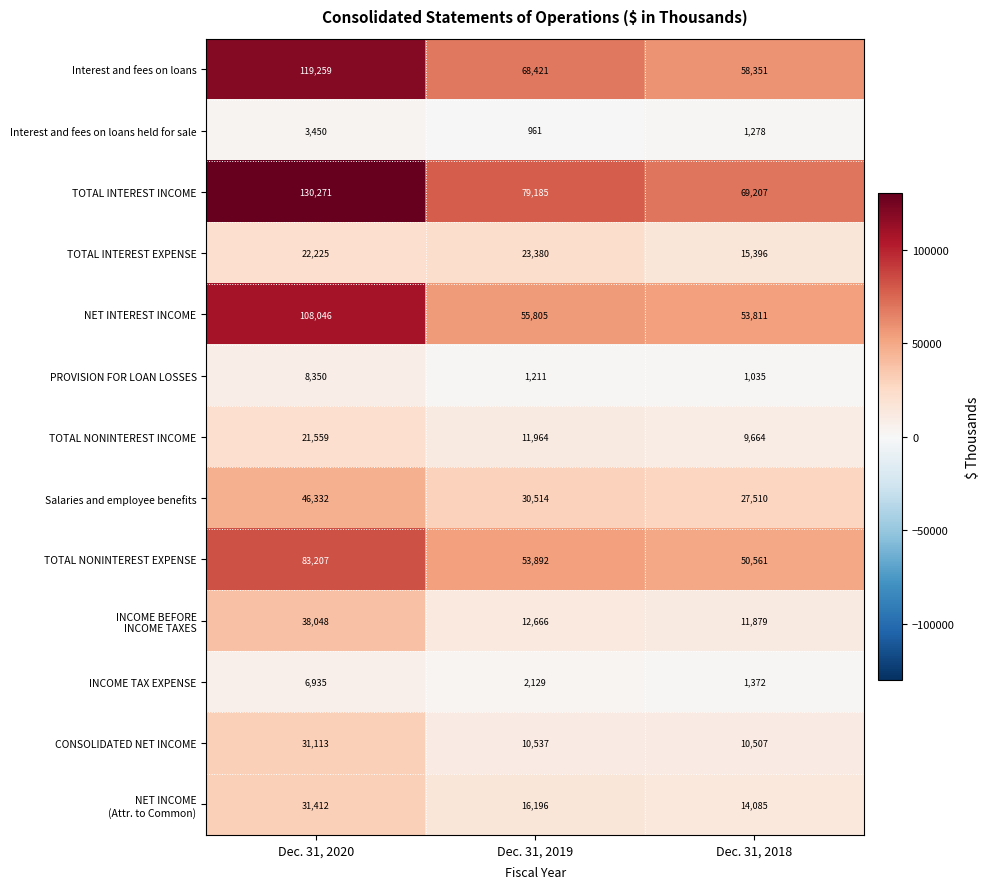

Which series has the widest spread of values?

TOTAL INTEREST INCOME